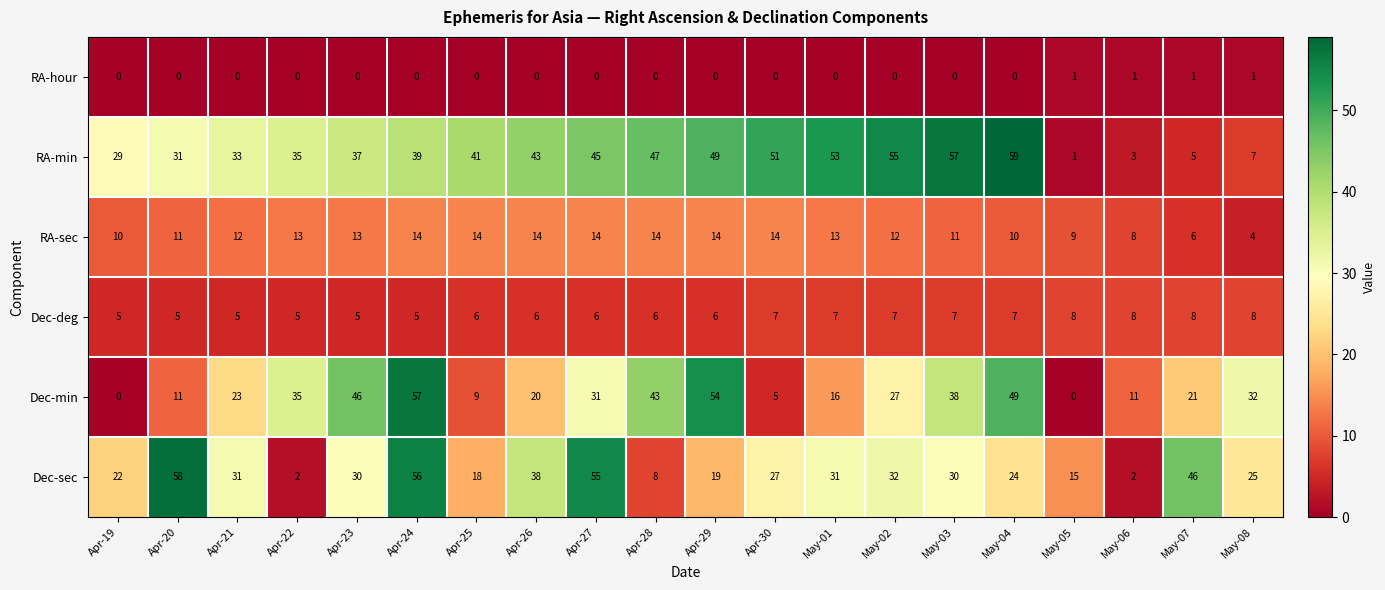

At Apr-29, list the series in order from smallest to largest.

RA-hour, Dec-deg, RA-sec, Dec-sec, RA-min, Dec-min